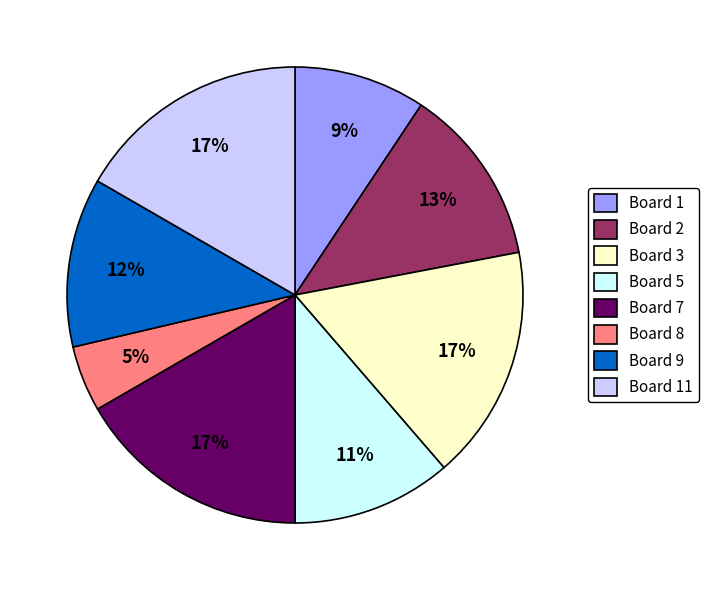

What percentage is the Board 9 slice, to the nearest percent?

12%